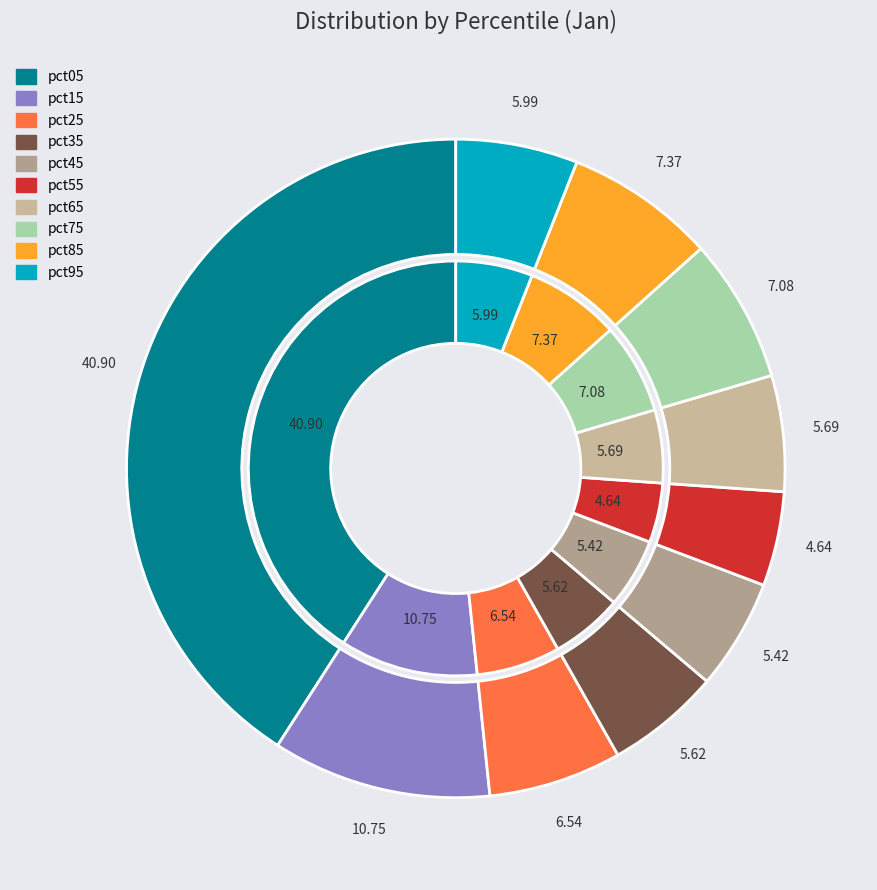

To the nearest percent, what is the combined percentage of pct45 and pct85?

13%